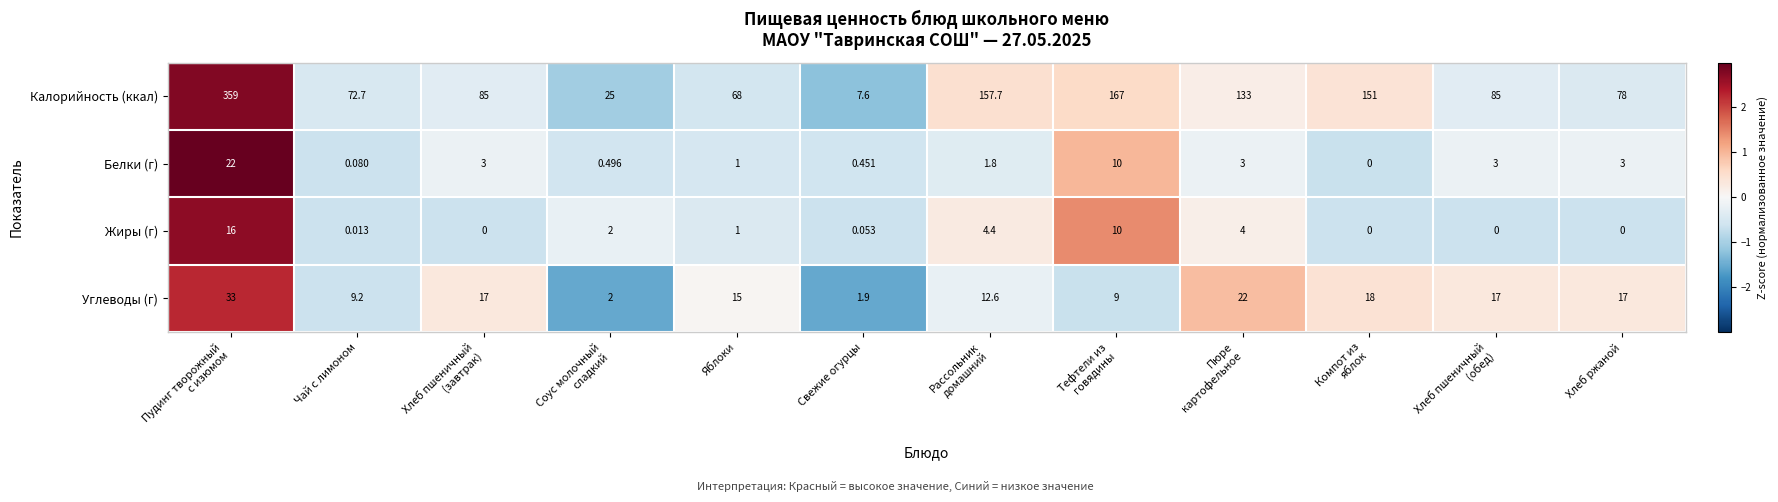

Which series has the largest total across all categories?

Калорийность (ккал)